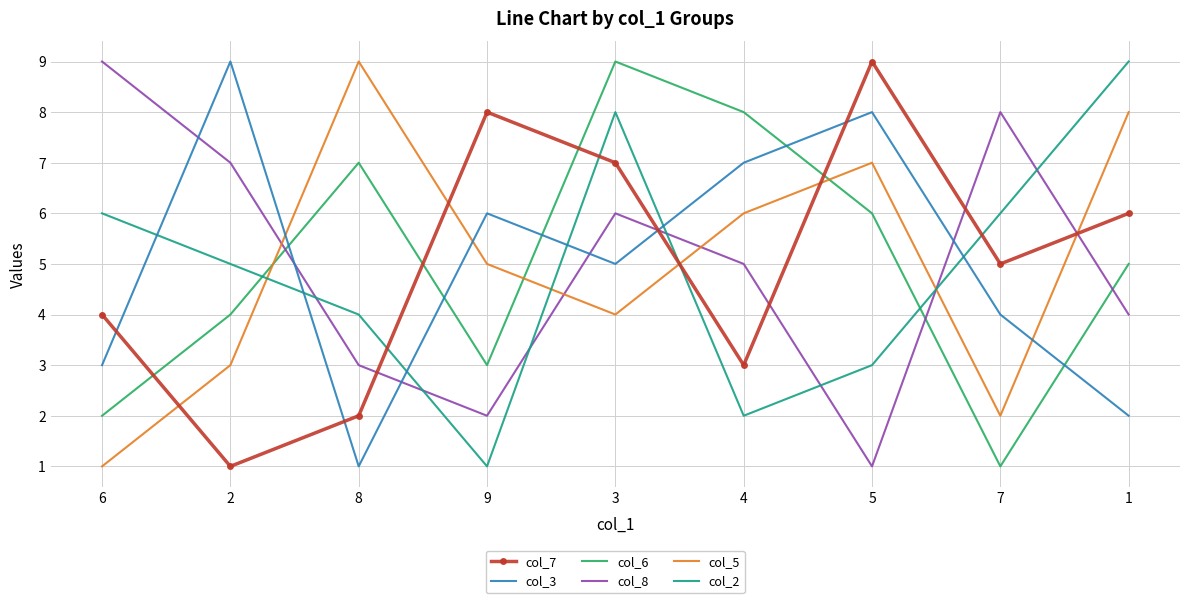

What is the difference between the col_8 values at 3 and 6?

3